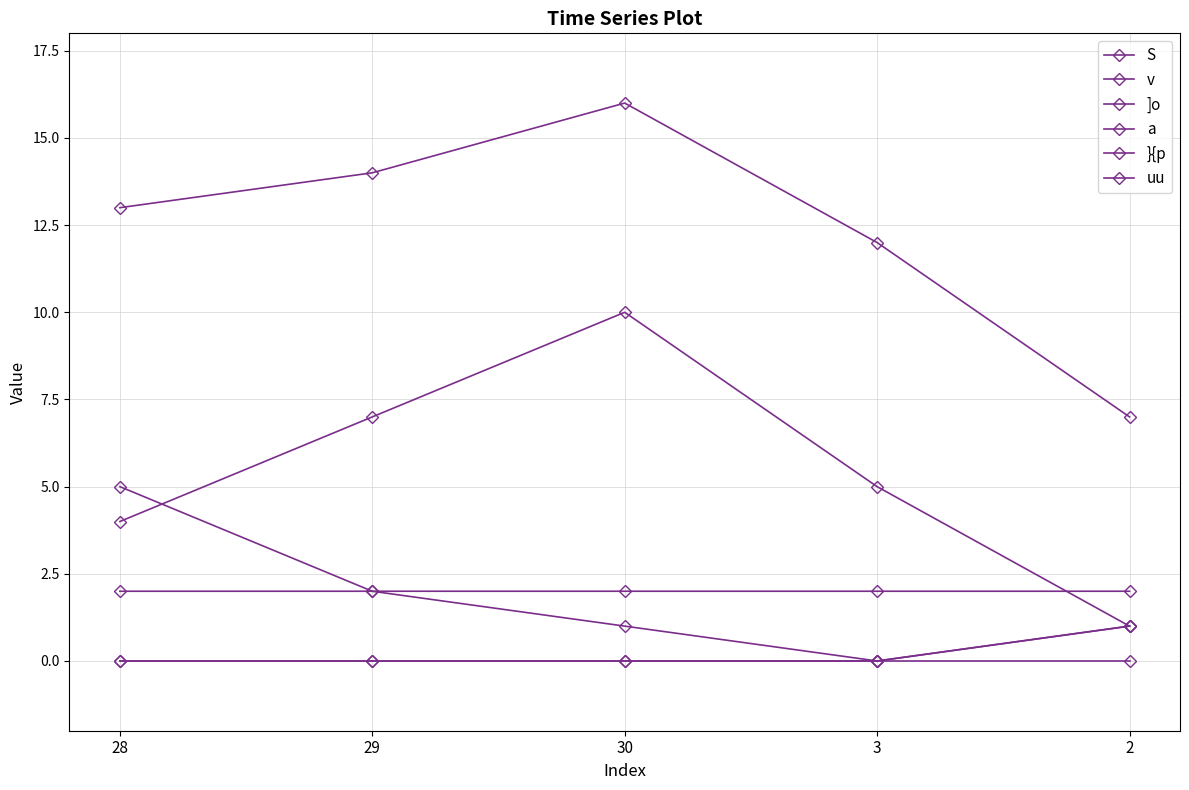

How many values in the S series are below 5?

2